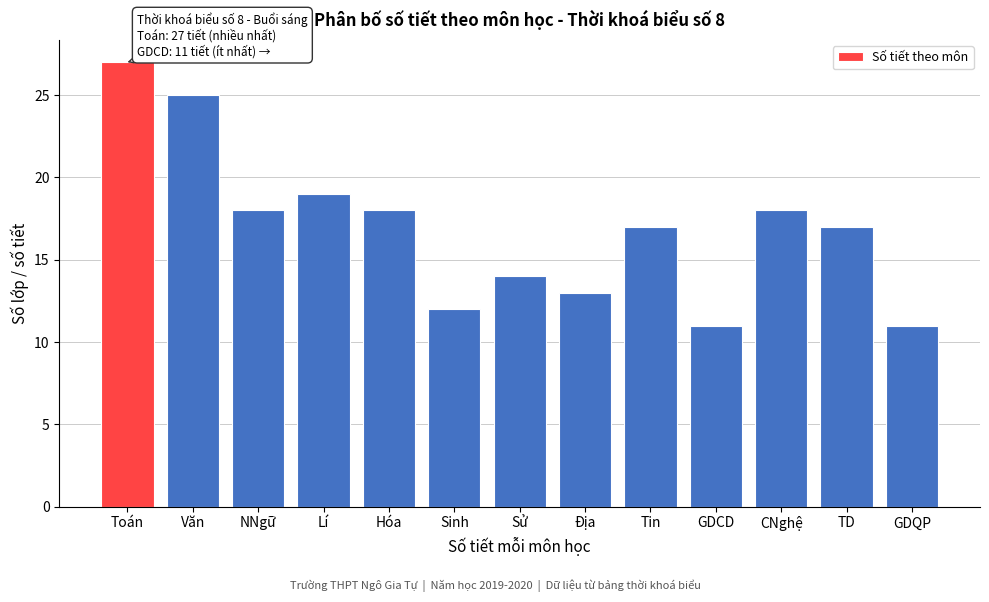

Reading left to right, what are all the values shown in this chart?

Toán=27	Văn=25	NNgữ=18	Lí=19	Hóa=18	Sinh=12	Sử=14	Địa=13	Tin=17	GDCD=11	CNghệ=18	TD=17	GDQP=11